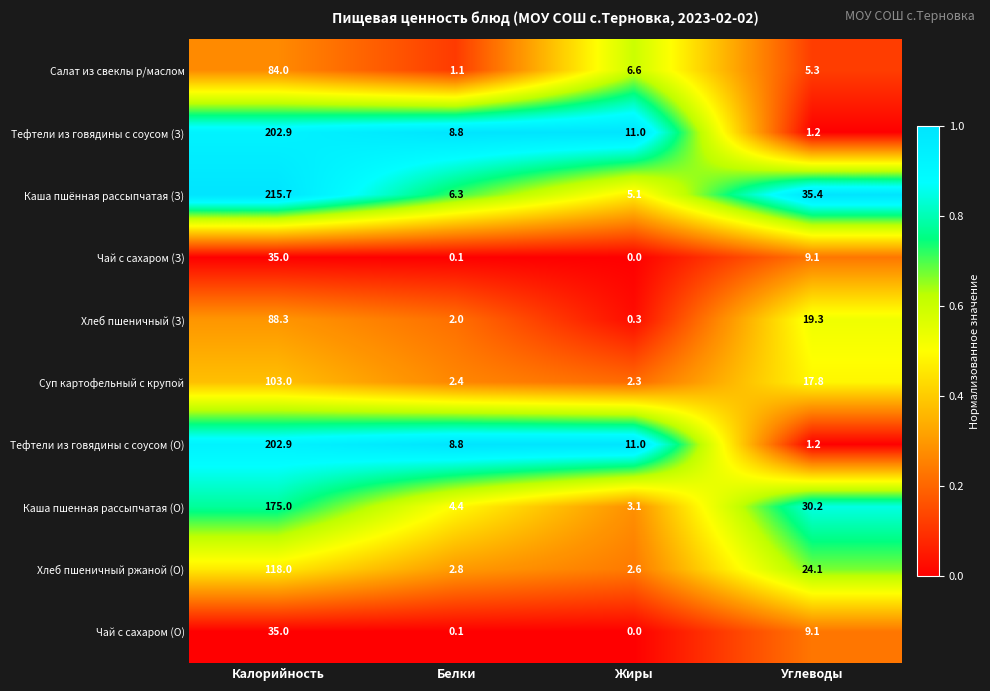

The value of Каша пшённая рассыпчатая (З) at Белки is 2.9. True or false?

False